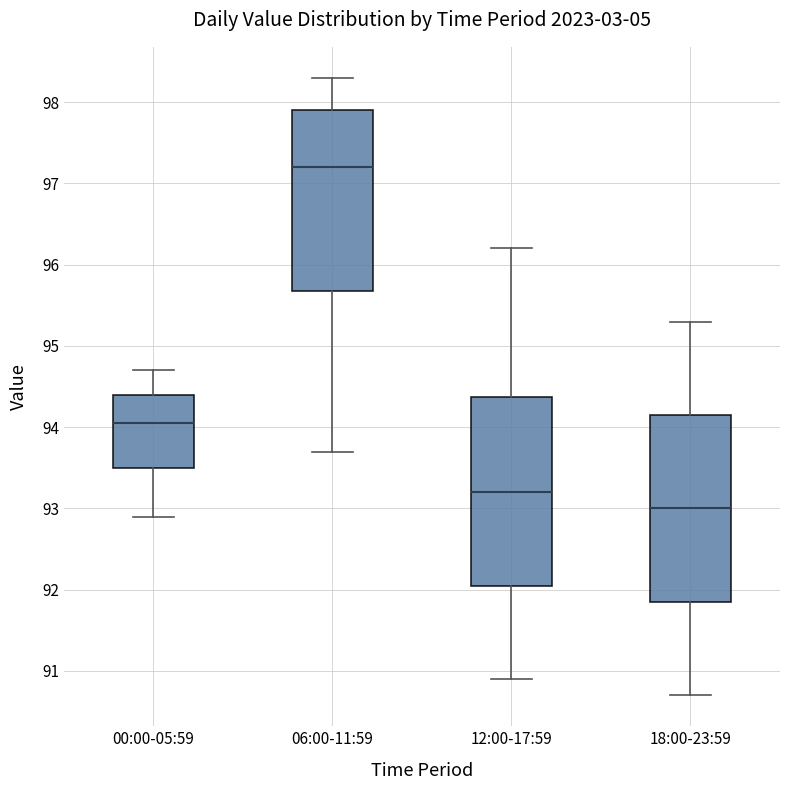

Which box's median line is the lowest?

18:00-23:59